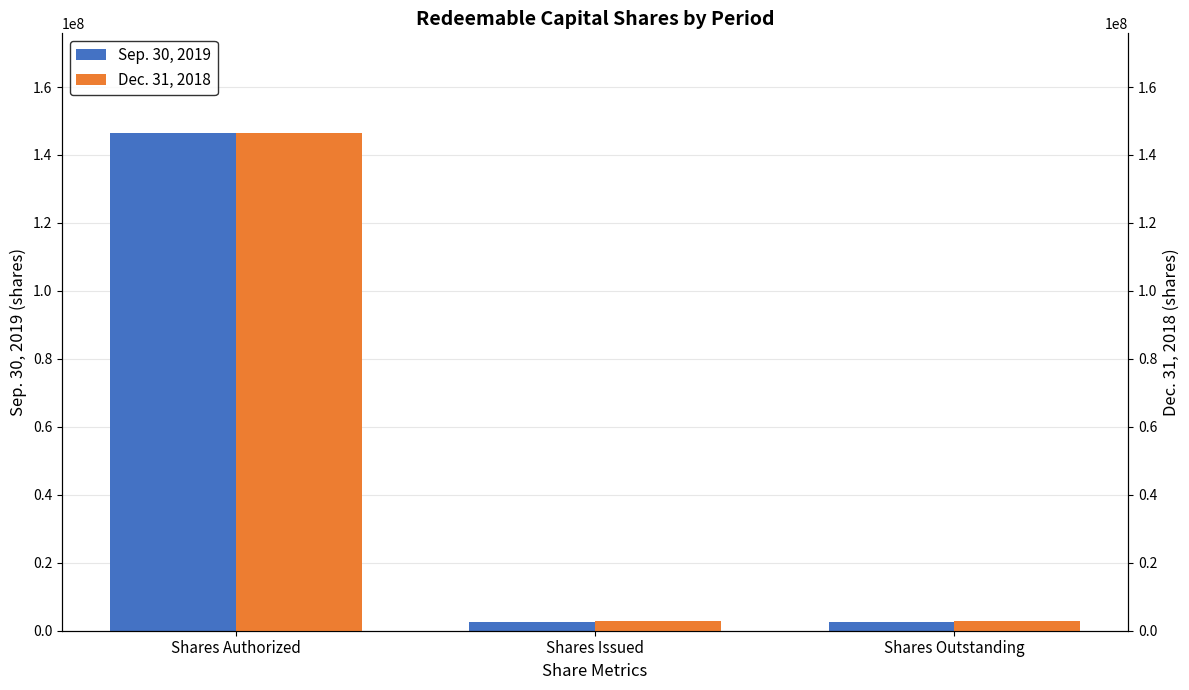

What is the minimum value shown in the chart?

2450000